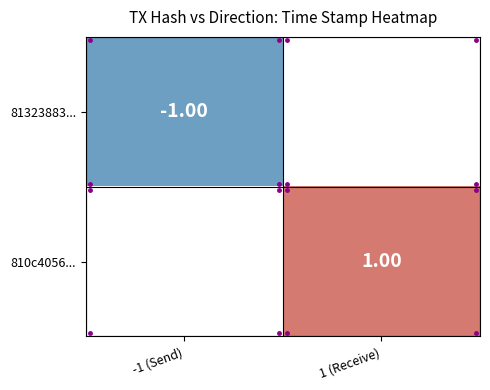

Which series has the widest spread of values?

81323883...